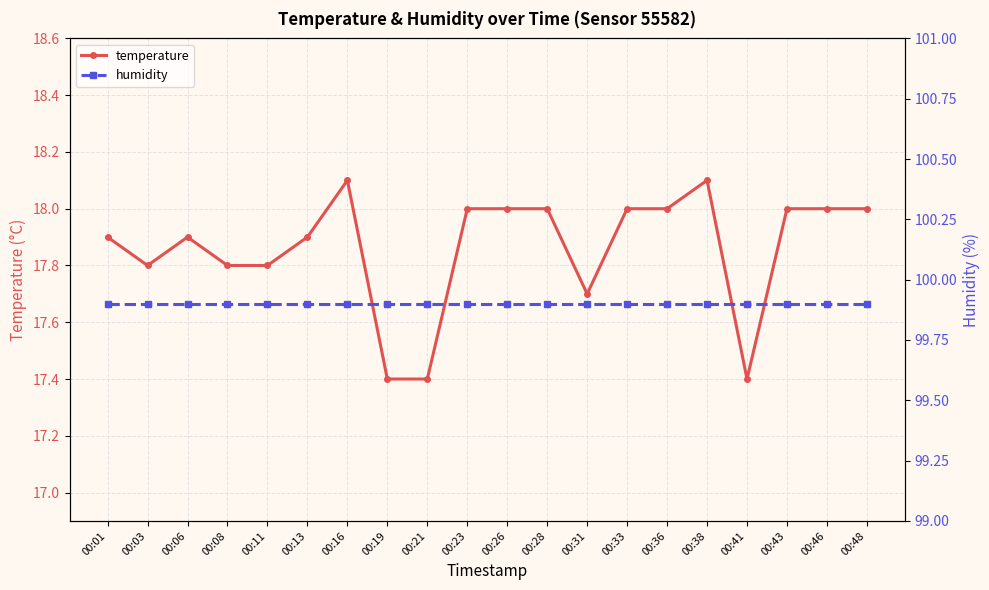

Between 00:23 and 00:48, which series saw the biggest shift?

temperature